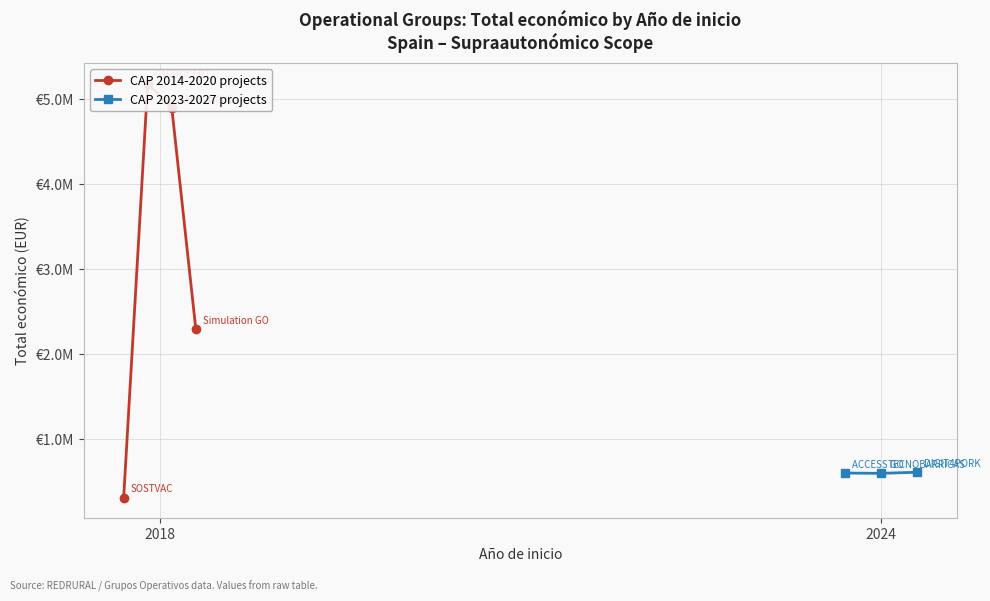

What is the difference between the maximum and second lowest values?

4590871